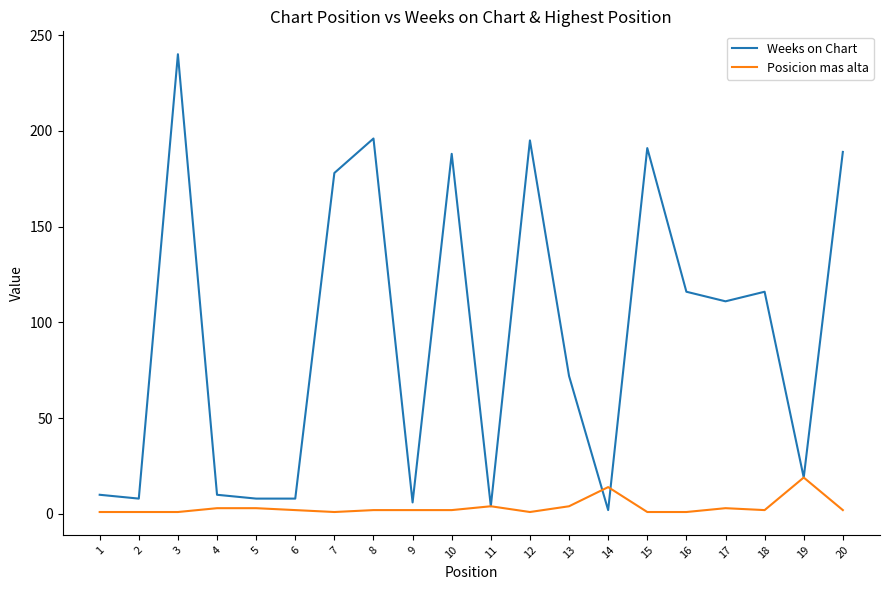

The Weeks on Chart series shows 8 at 6. True or false?

True